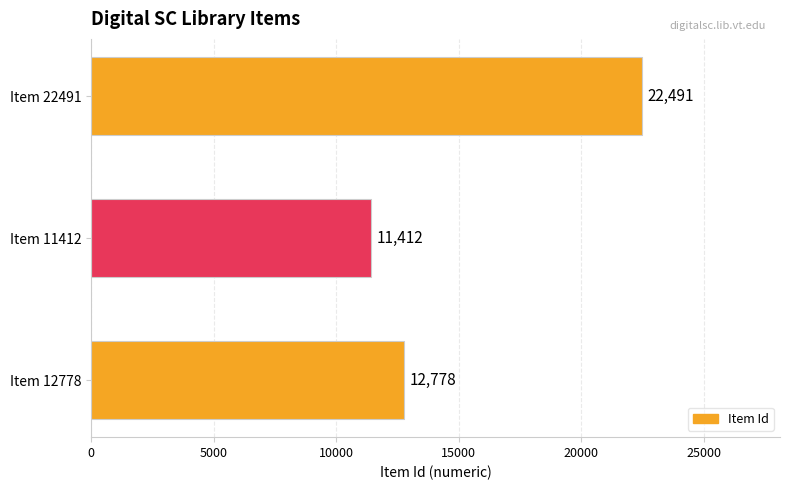

How many values are below 12778?

1